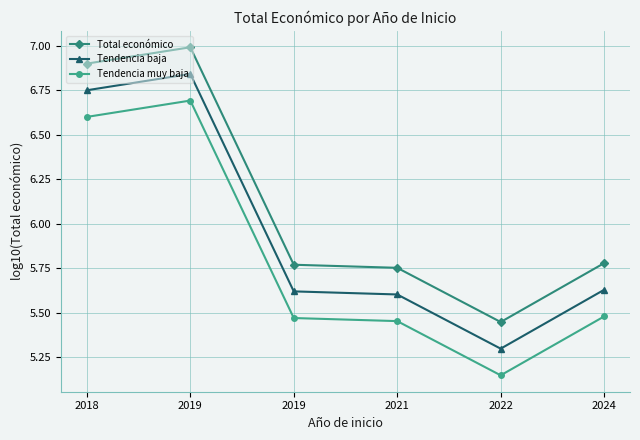

True or false: Total económico and Tendencia baja cross at least once.

False